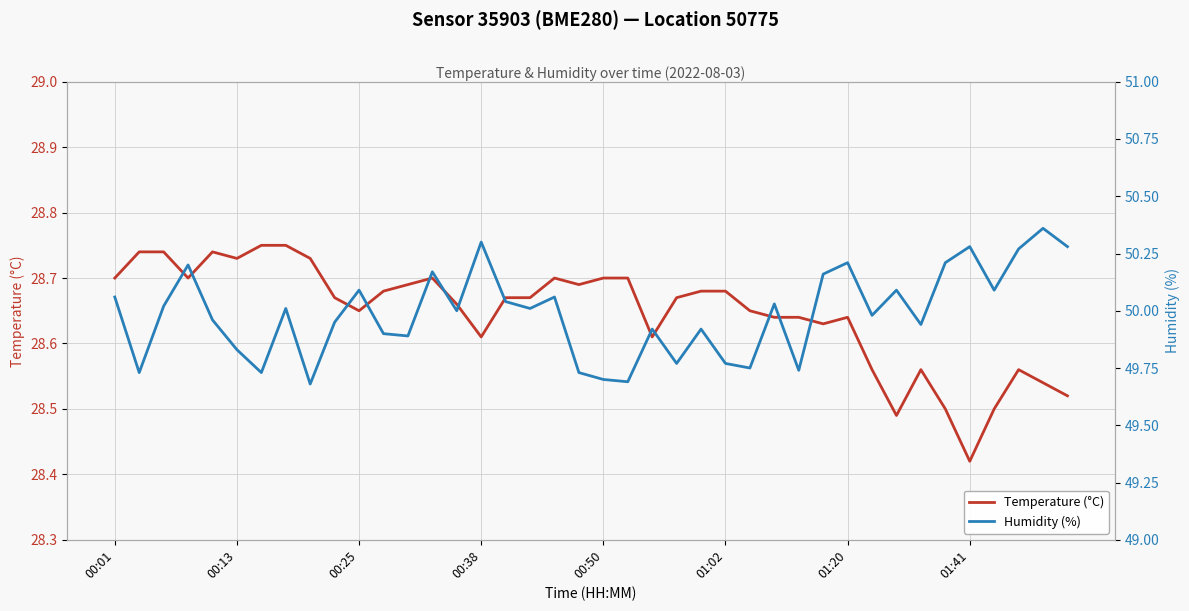

Is this an area chart (filled region under the line)?

No